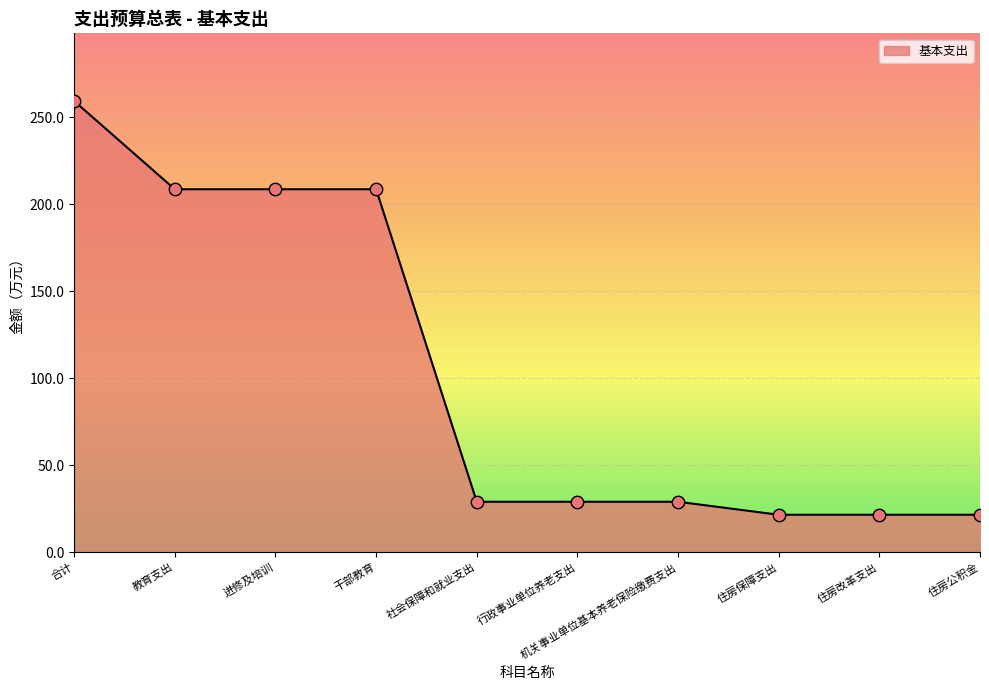

What is the change in value from 进修及培训 to 机关事业单位基本养老保险缴费支出?

-179.6